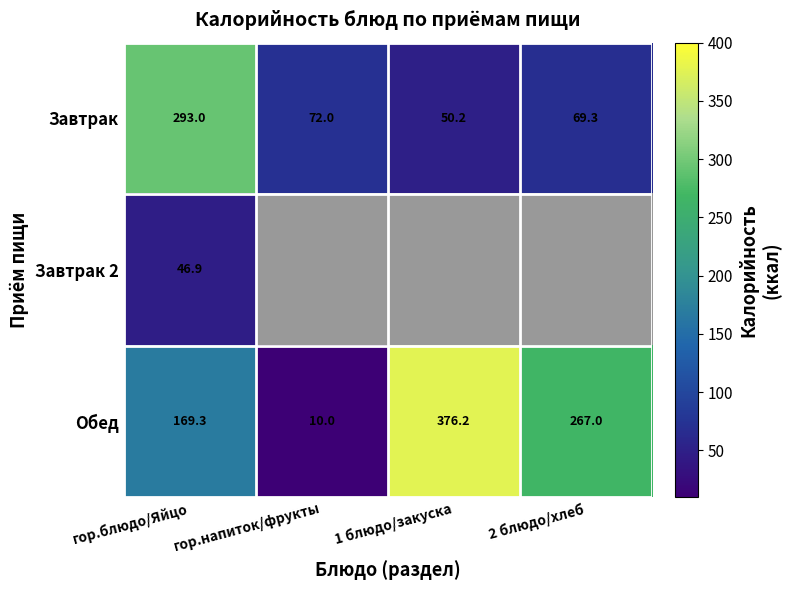

True or false: Обед has a value of 4.9 at гор.напиток/фрукты.

False